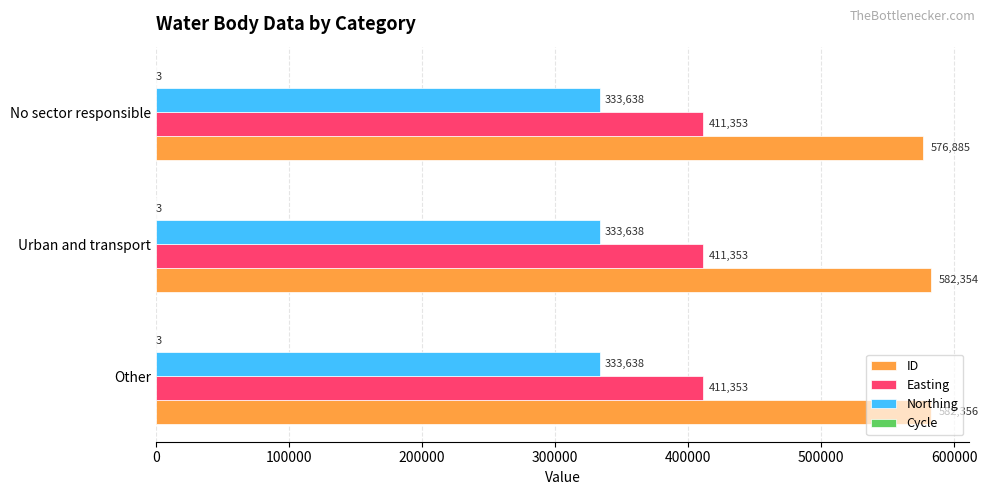

Between Other and Urban and transport, which series saw the biggest shift?

ID